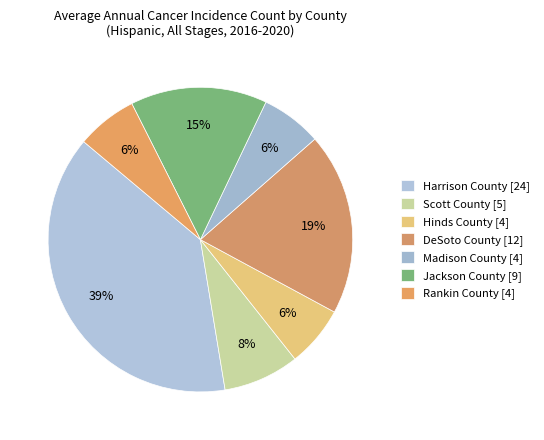

To the nearest percent, what percentage of the pie is Jackson County?

15%